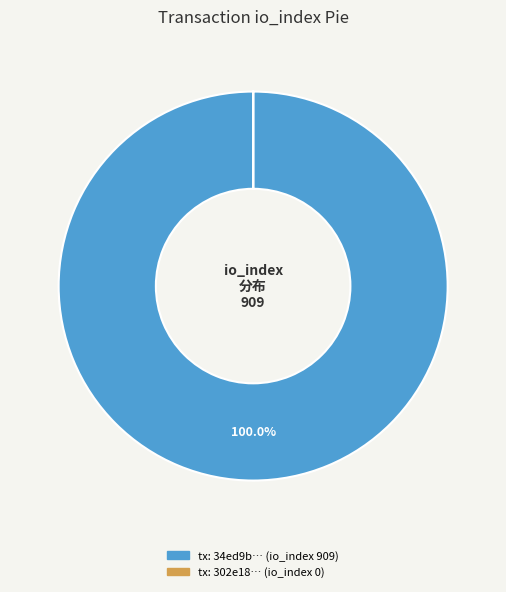

Is there any slice that represents more than half of the pie?

Yes